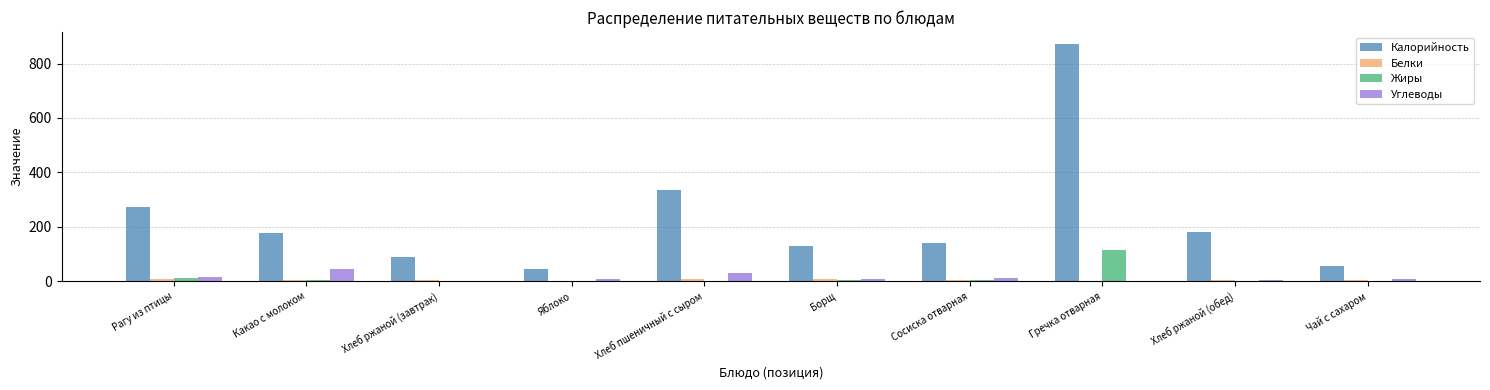

At which category is the sum across all series the highest?

Гречка отварная